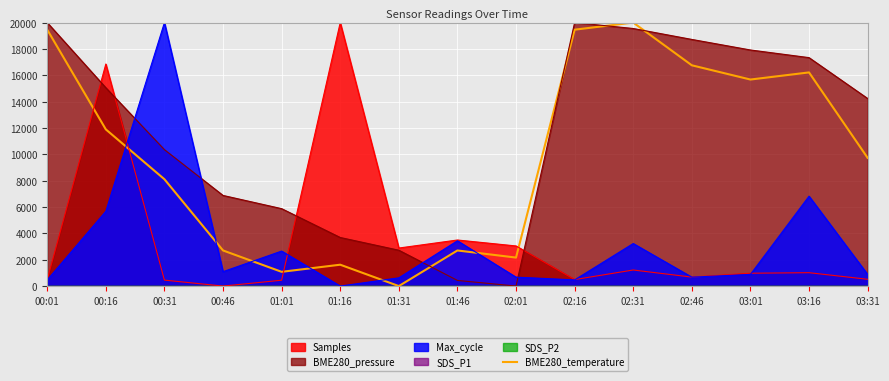

Which category has the lowest value across all series?

01:31